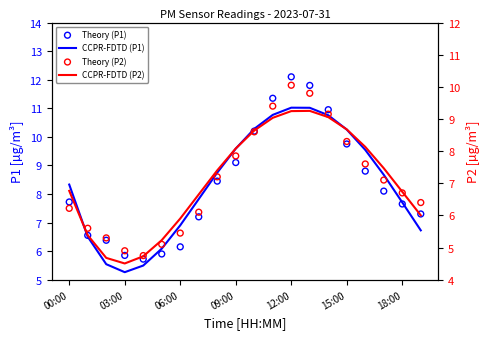

At which category is the sum across all series the highest?

12:00